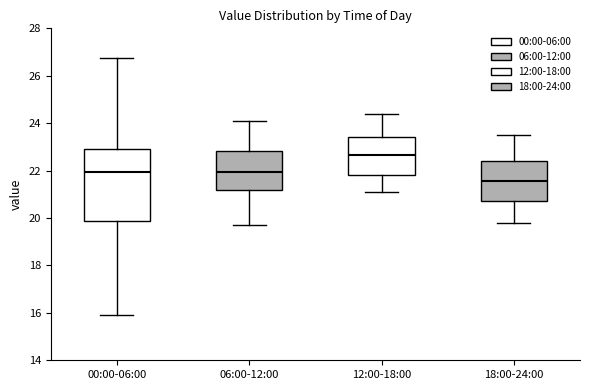

Comparing the boxes themselves (not the whiskers), which one is the tallest?

00:00-06:00